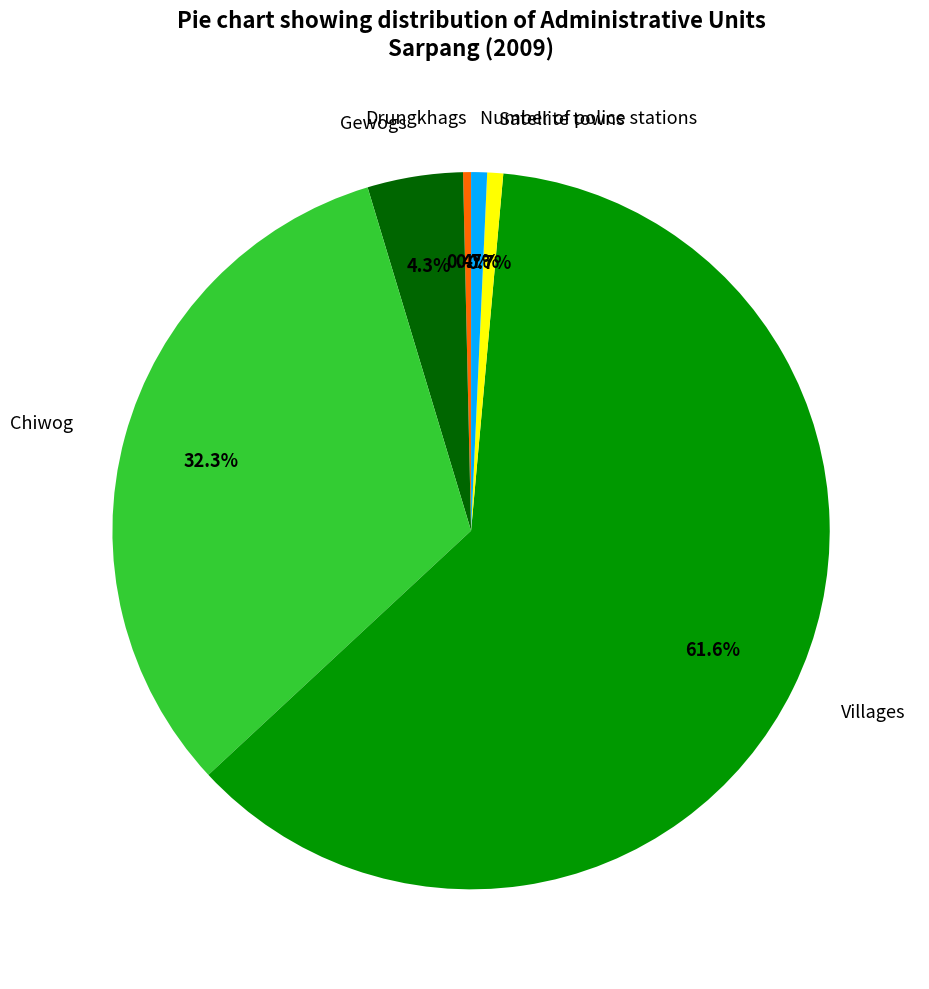

To the nearest percent, what is the average slice percentage?

17%